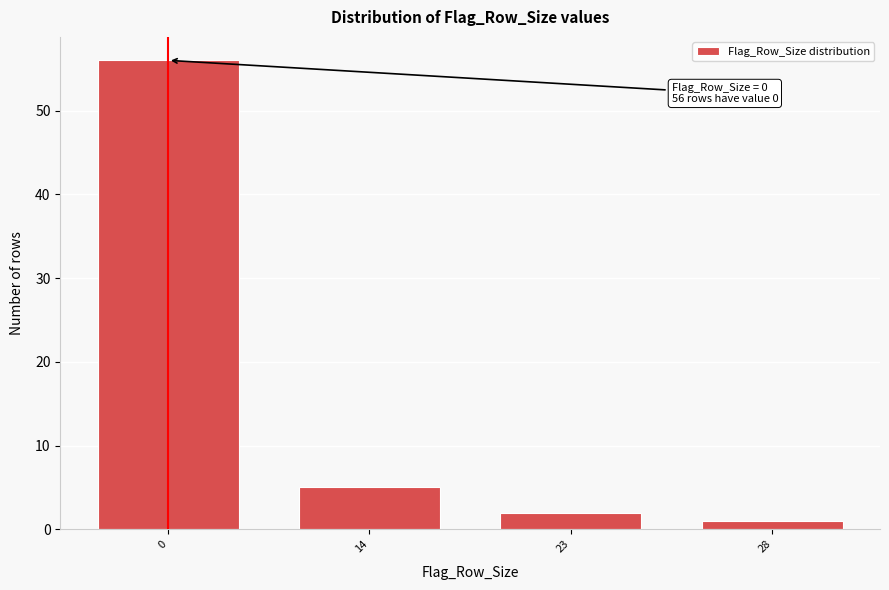

Reading left to right, transcribe all the data shown in this chart.

0=56	14=5	23=2	28=1